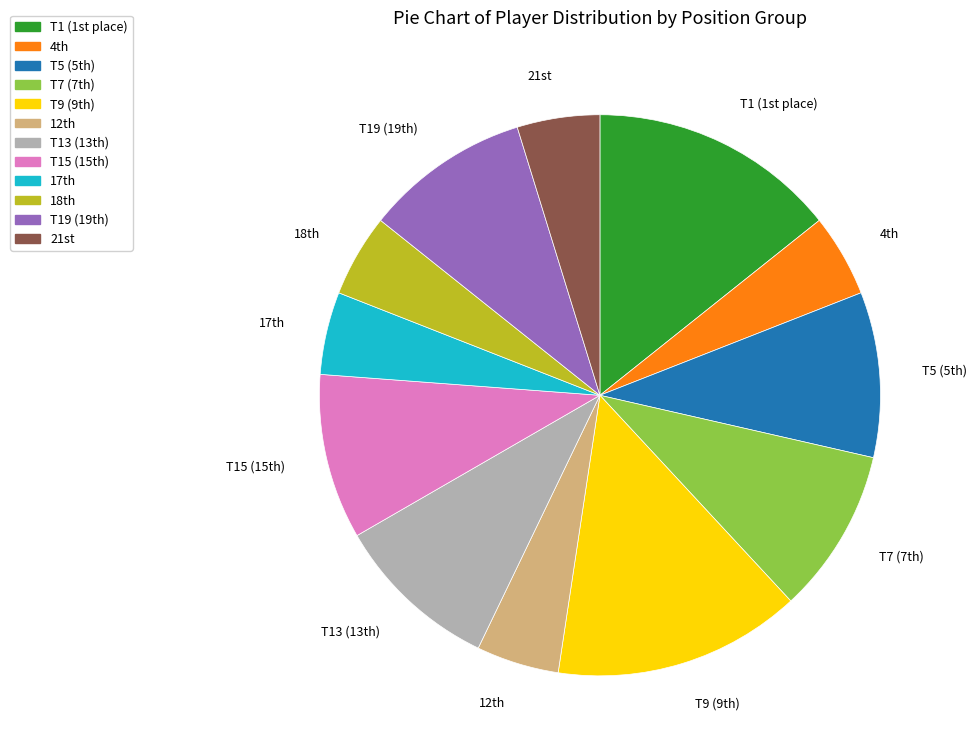

Is there a majority slice in this chart?

No